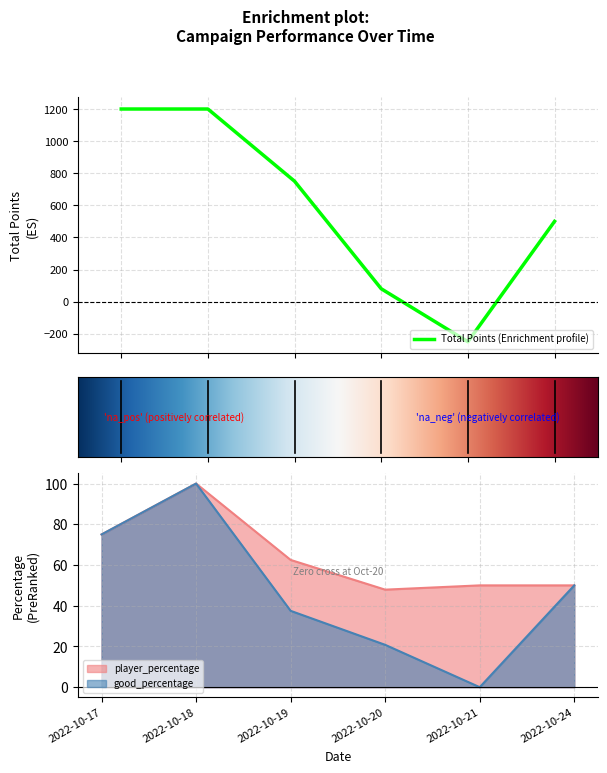

List the series in order of their peak value, highest first.

total_points, player_percentage, good_percentage